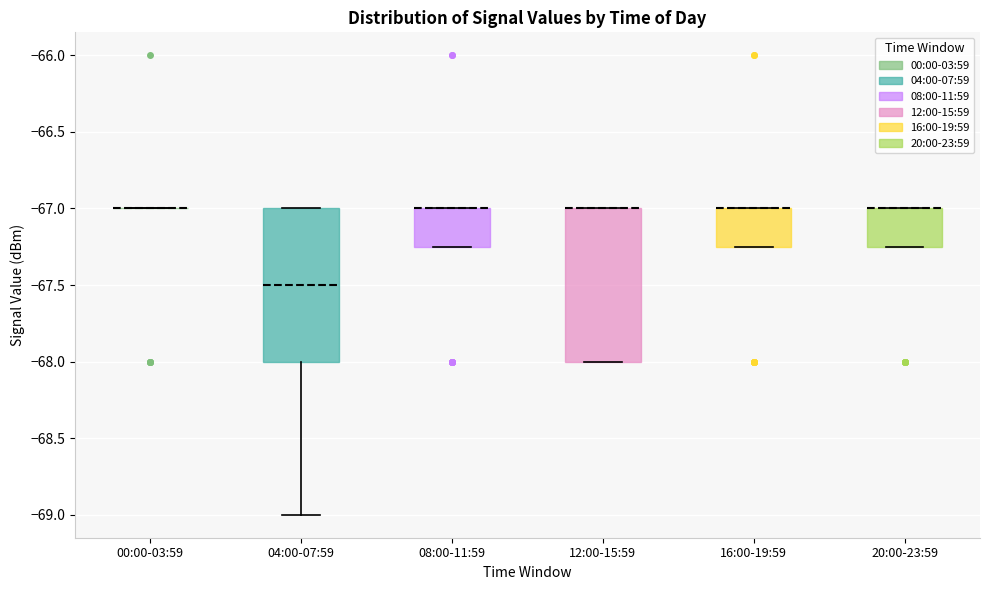

Where is the lower edge of the box for 08:00-11:59 on the y-axis? The values are not printed on the chart, so give them approximately, as read against the axis.

-67.25